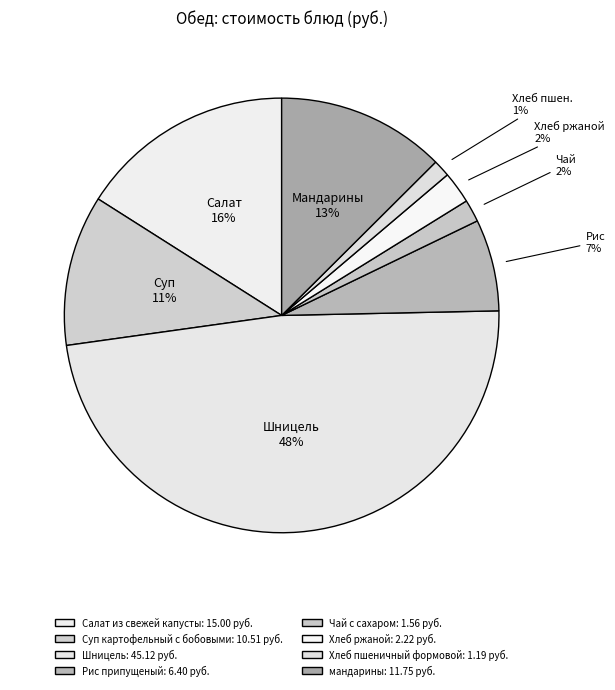

Count the number of slices in the pie.

8